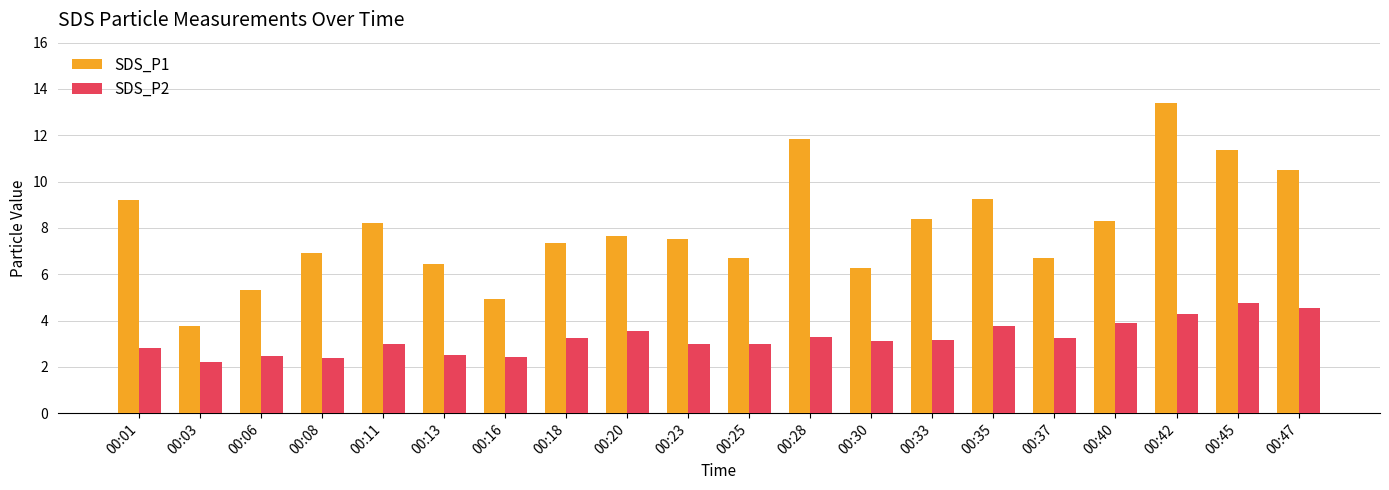

At how many categories does at least one series exceed 9?

6